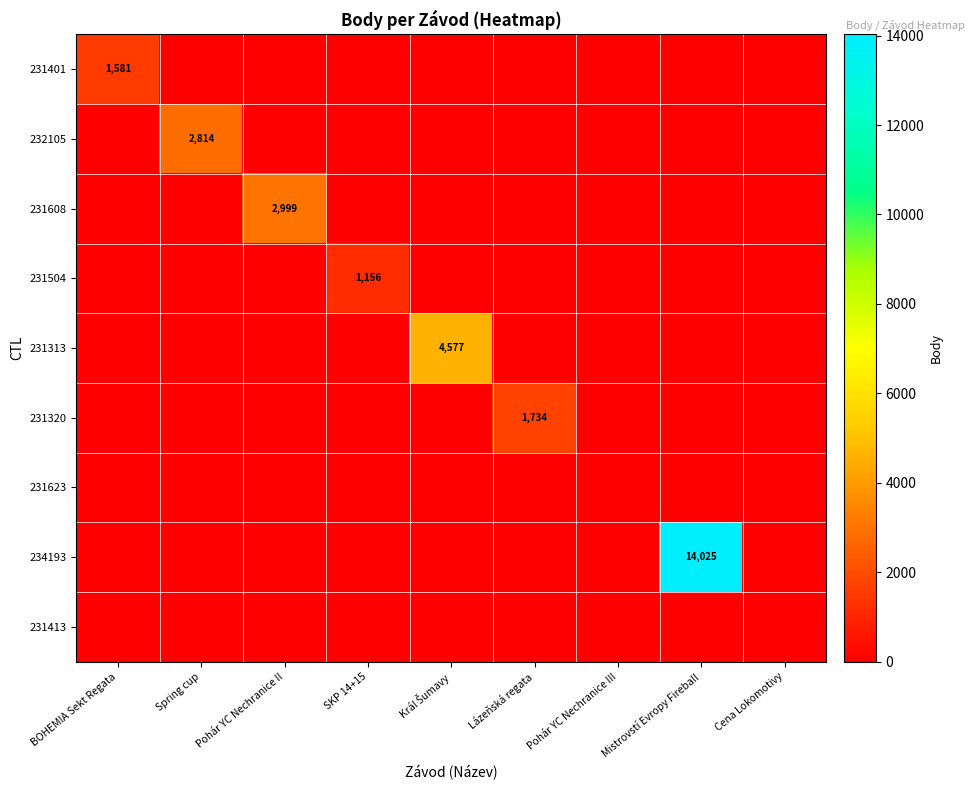

Which category has the lowest value across all series?

Spring cup